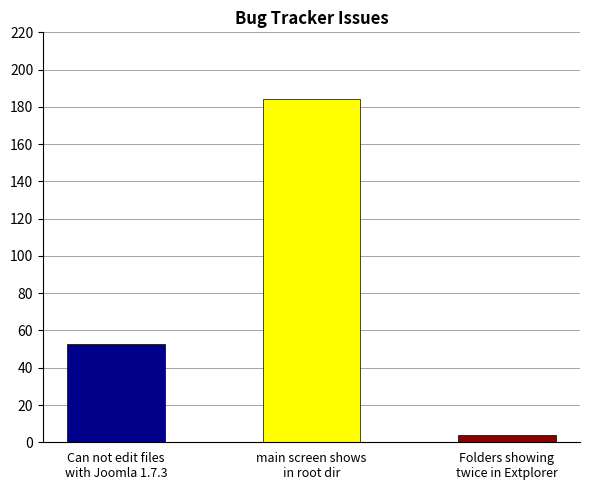

What is the difference between the maximum and minimum values?

180